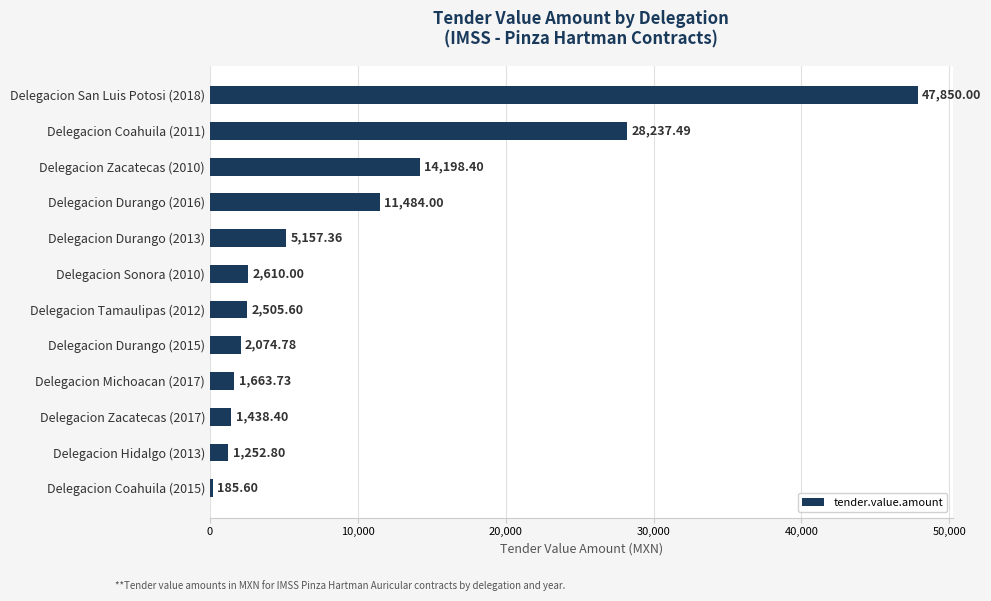

List the labels in order of value, largest first.

Delegacion San Luis Potosi (2018), Delegacion Coahuila (2011), Delegacion Zacatecas (2010), Delegacion Durango (2016), Delegacion Durango (2013), Delegacion Sonora (2010), Delegacion Tamaulipas (2012), Delegacion Durango (2015), Delegacion Michoacan (2017), Delegacion Zacatecas (2017), Delegacion Hidalgo (2013), Delegacion Coahuila (2015)